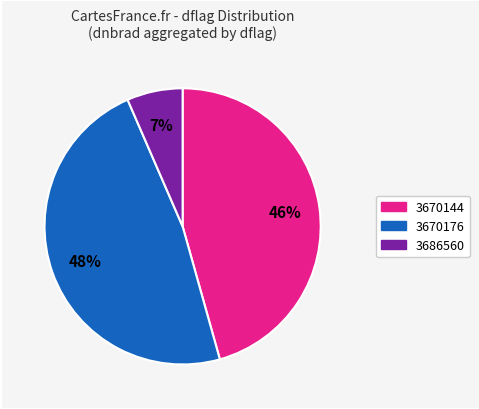

How many slices are in this pie chart?

3